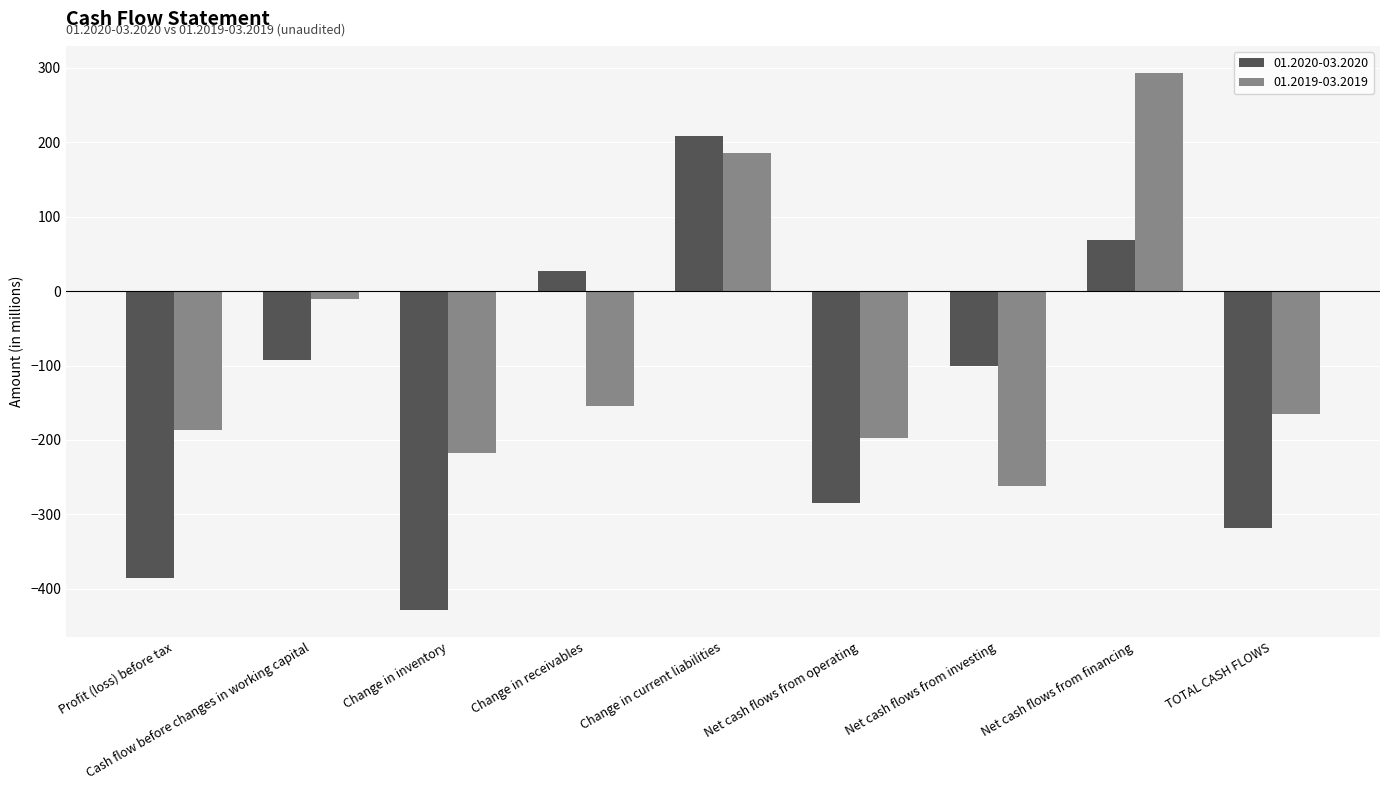

What is the maximum value for 01.2019-03.2019?

293.6